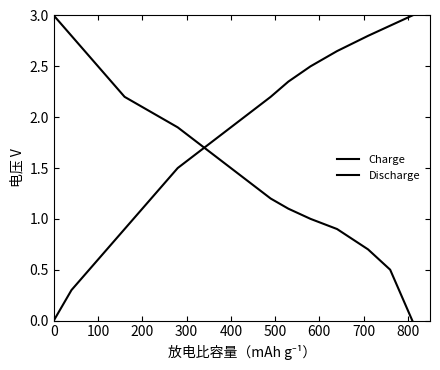

What is the sum of all Charge values?

35.8